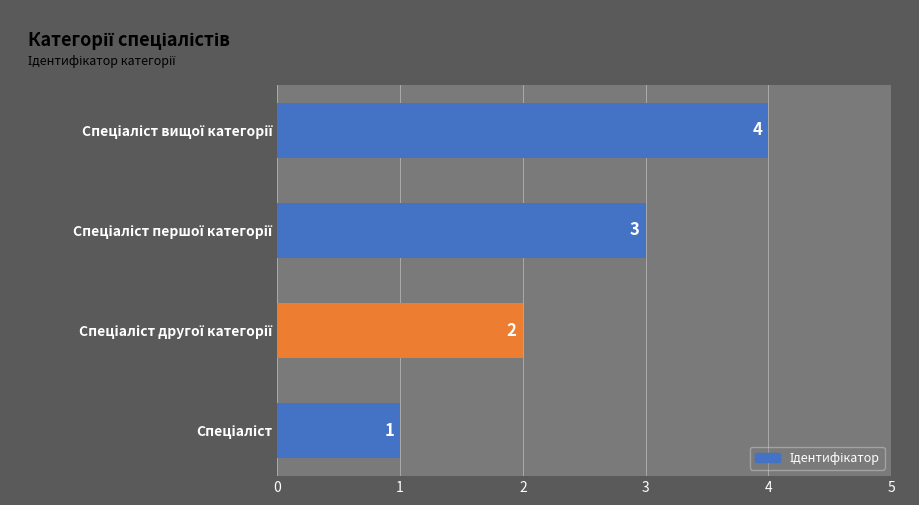

How many values are below 3?

2